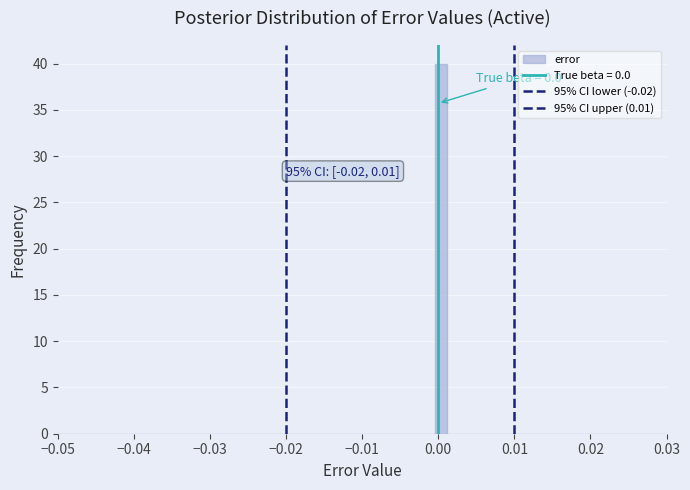

Around what value on the x-axis is the tallest bar? Give the approximate position of its centre, as read against the axis.

0.000